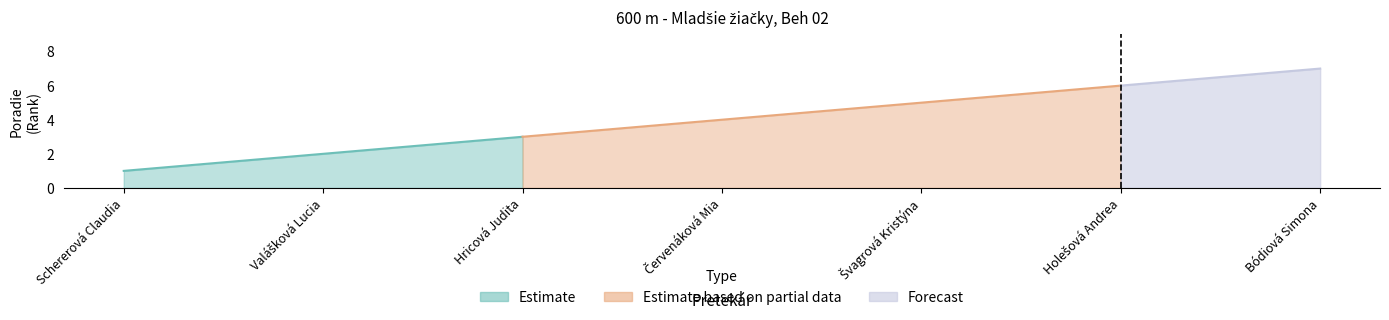

True or false: there are more than 0 points higher than both neighbors.

False